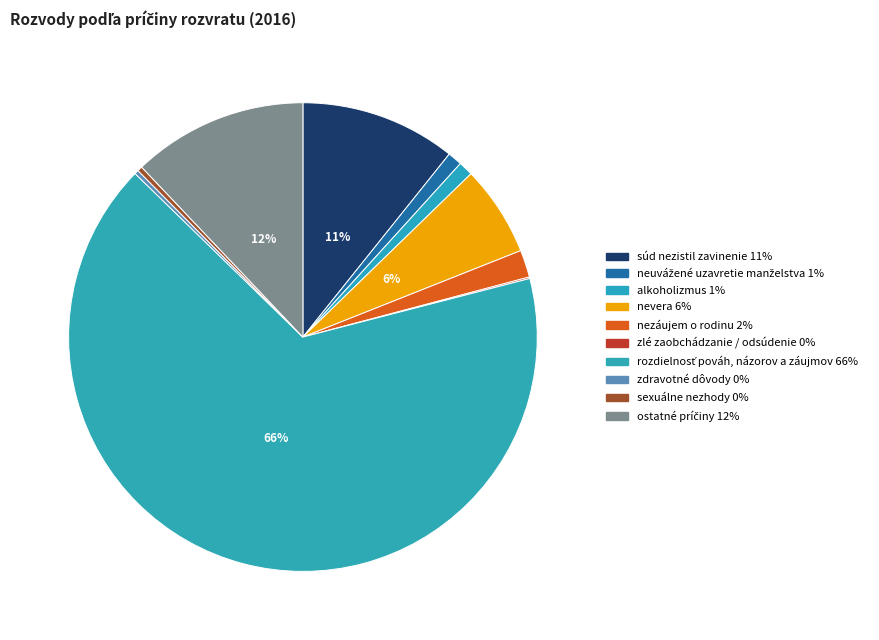

To the nearest percent, what is the difference between the nevera and zdravotné dôvody slice percentages?

6%